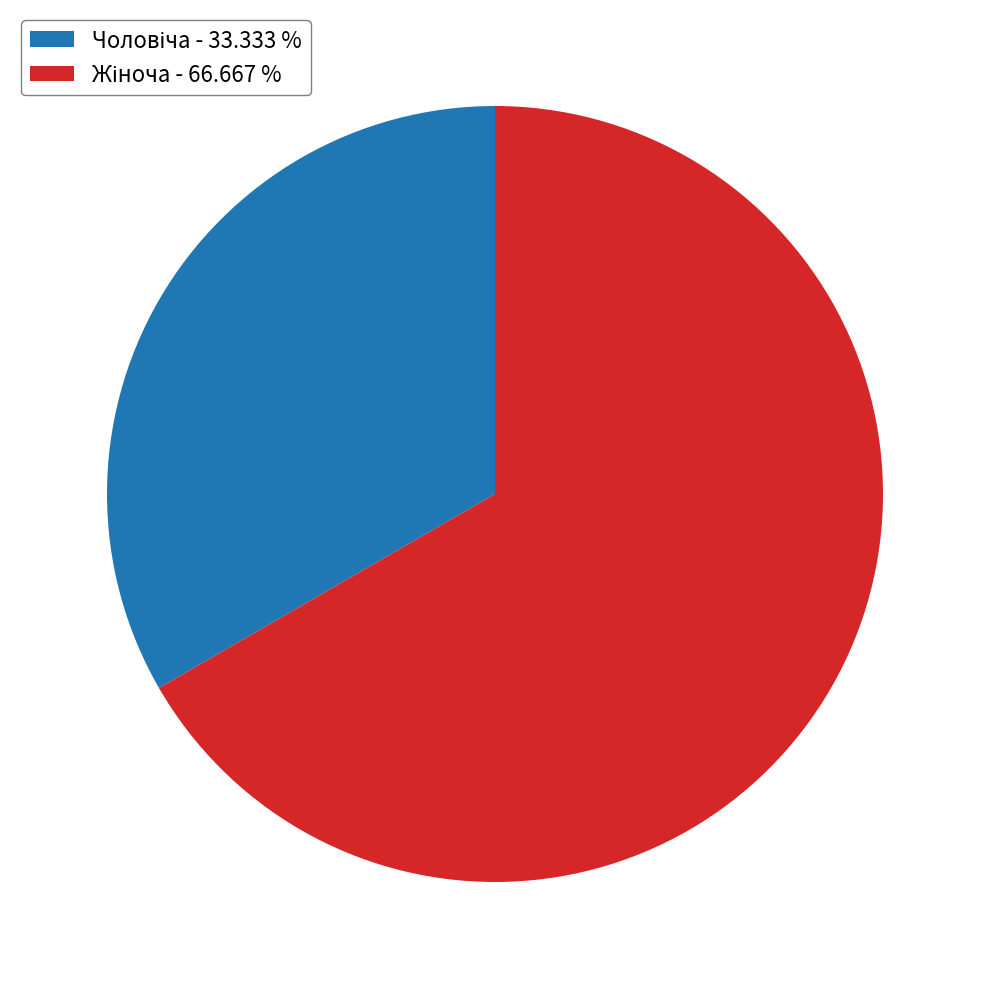

Does any single category account for the majority?

Yes